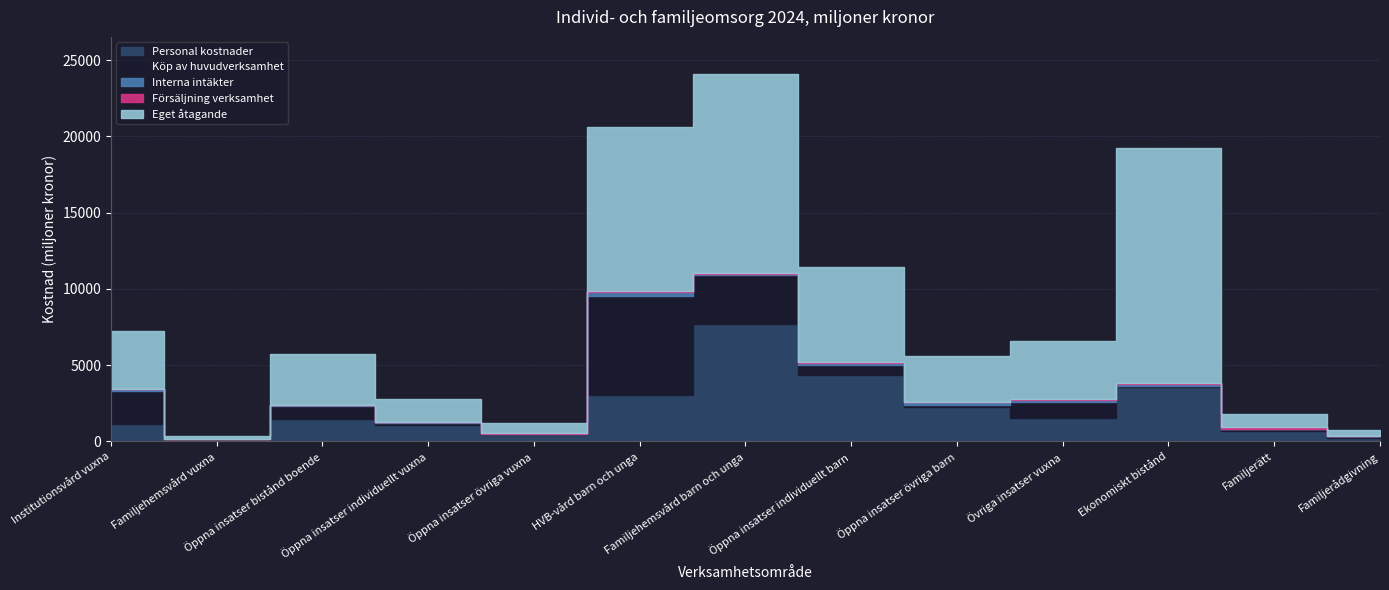

Which has a higher value, Öppna insatser bistånd boende or Öppna insatser övriga vuxna?

Öppna insatser bistånd boende